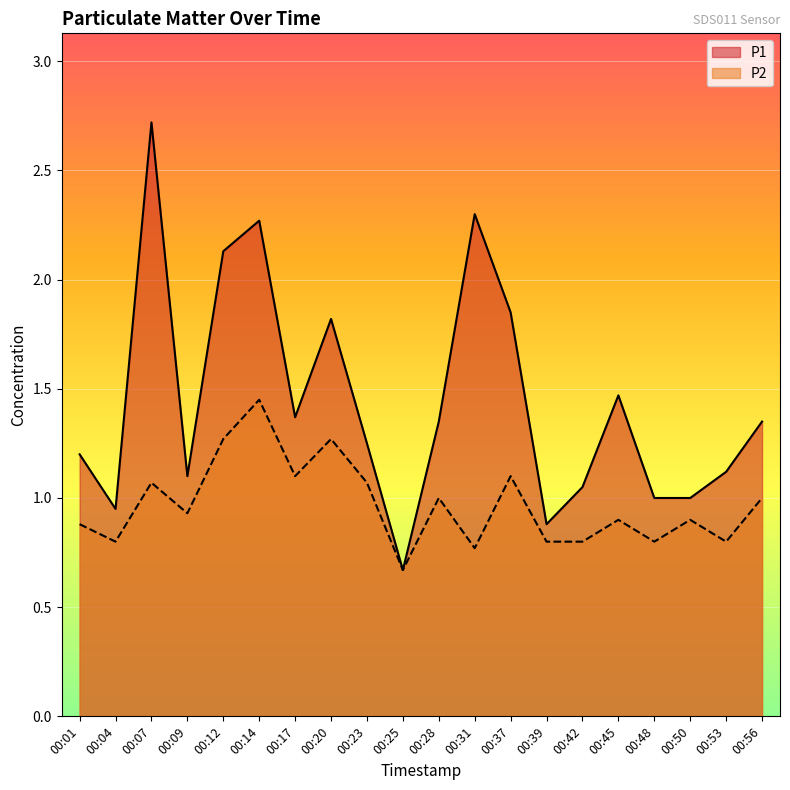

The value of P1 at 00:20 is 2.6. True or false?

False